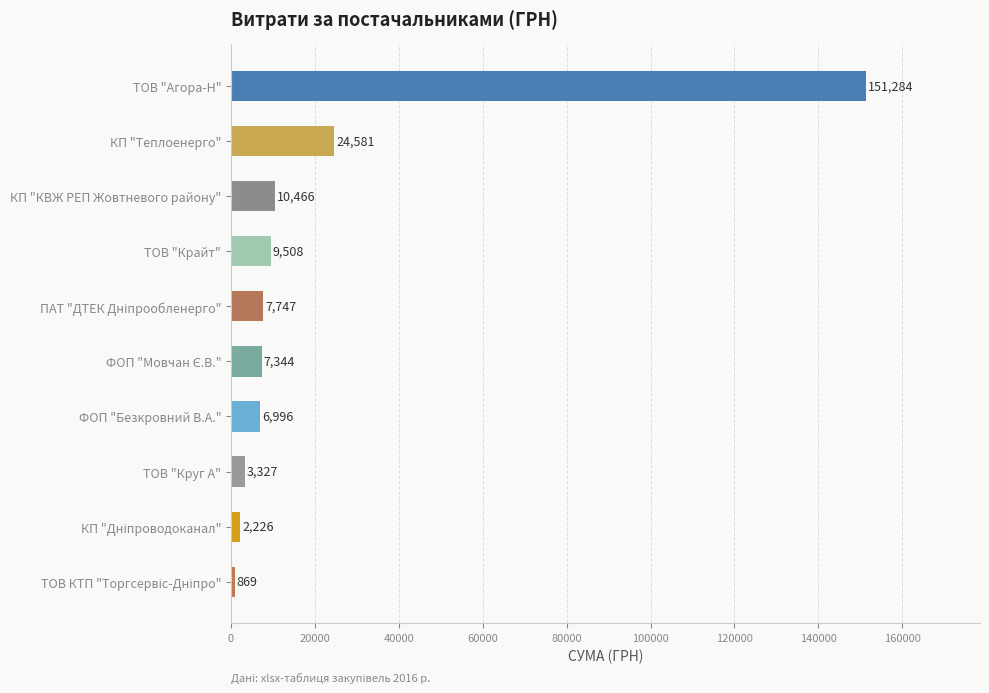

Are the bars horizontal?

Yes